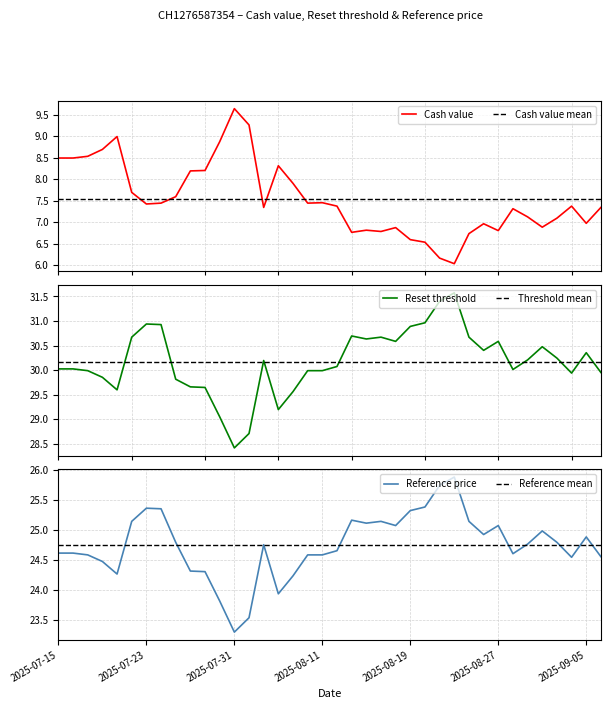

What is the lowest value of the Cash value series?

6.0